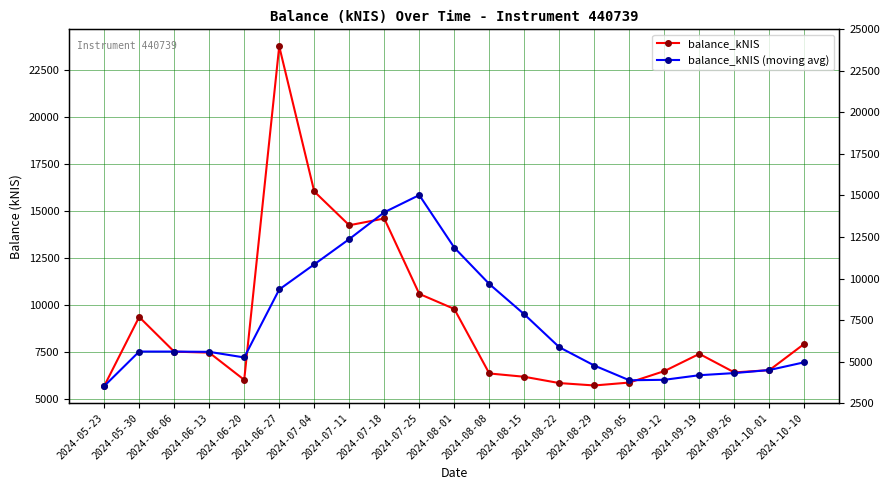

List the series in order of their overall mean, lowest first.

balance_kNIS (moving avg), balance_kNIS